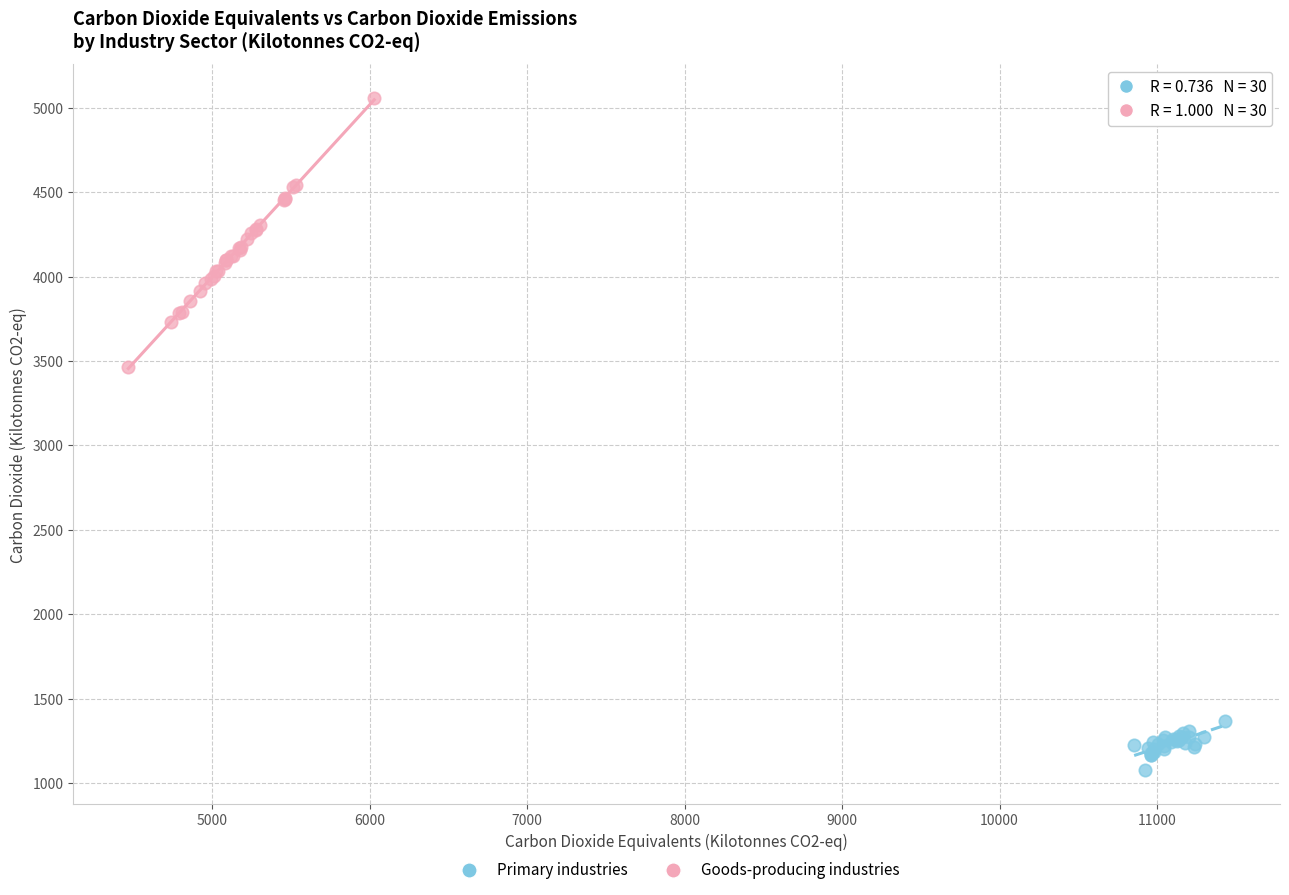

What are all the series names shown in the legend?

Primary industries, Goods-producing industries